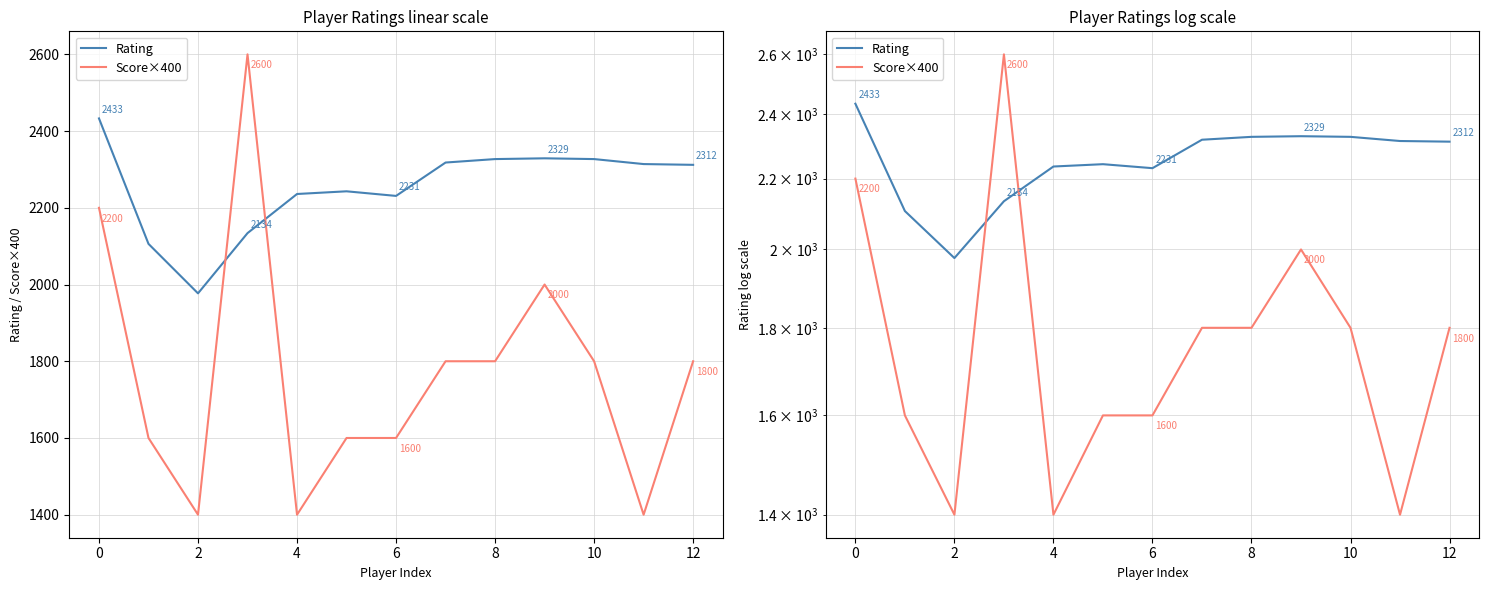

What value does the Rating series have at 12?

2312